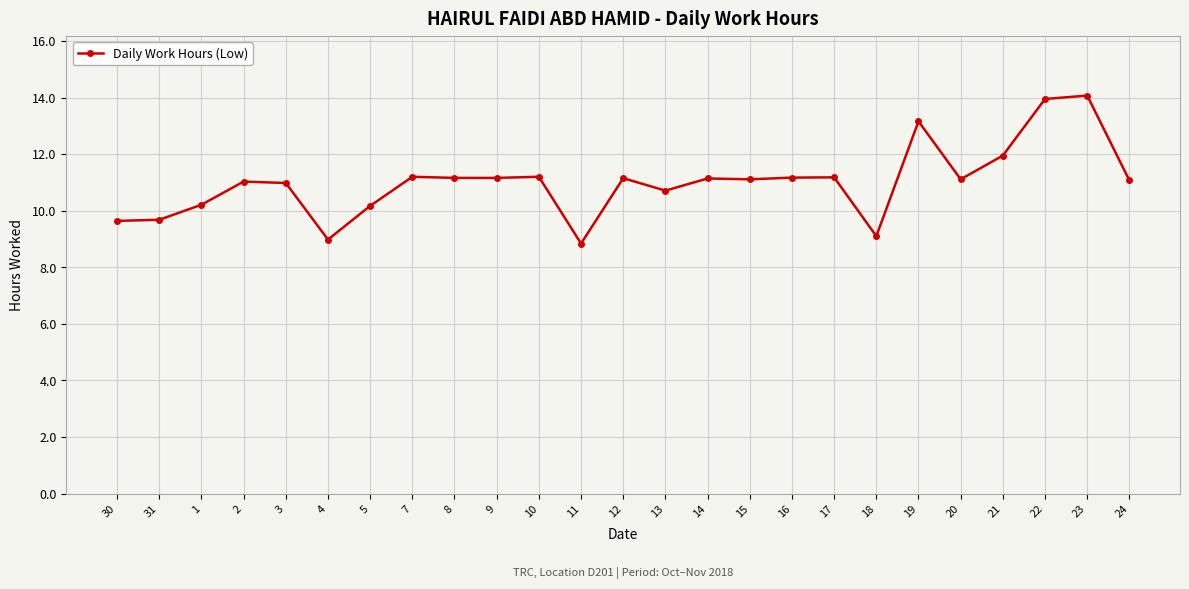

What is the minimum value shown in the chart?

8.8